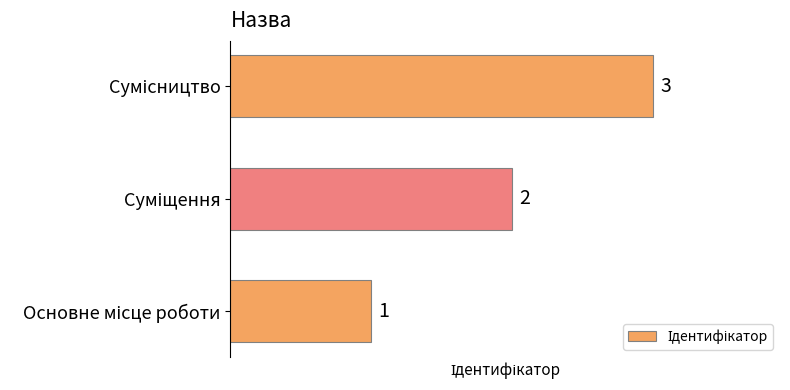

What is the sum of all values?

6